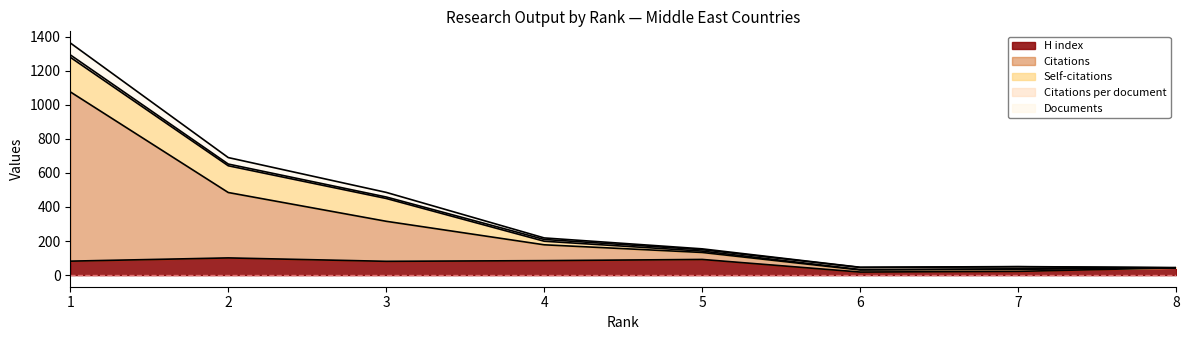

At which category does the chart reach its peak across all series?

1